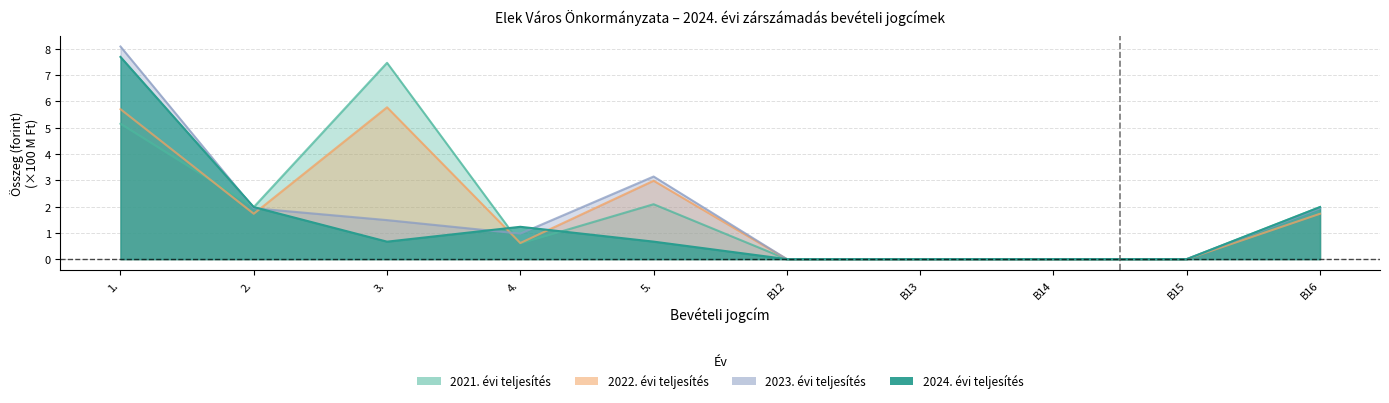

Reading left to right, list all the values displayed in this chart.

2021. évi teljesítés: 1.=5.2	2.=2.0	3.=7.5	4.=0.6	5.=2.1	B12=0.0	B13=0.0	B14=0.0	B15=0.0	B16=2.0
2022. évi teljesítés: 1.=5.7	2.=1.7	3.=5.8	4.=0.6	5.=3.0	B12=0.0	B13=0.0	B14=0.0	B15=0.0	B16=1.7
2023. évi teljesítés: 1.=8.1	2.=1.9	3.=1.5	4.=1.0	5.=3.1	B12=0.0	B13=0.0	B14=0.0	B15=0.0	B16=1.9
2024. évi teljesítés: 1.=7.7	2.=2.0	3.=0.7	4.=1.2	5.=0.7	B12=0.0	B13=0.0	B14=0.0	B15=0.0	B16=2.0